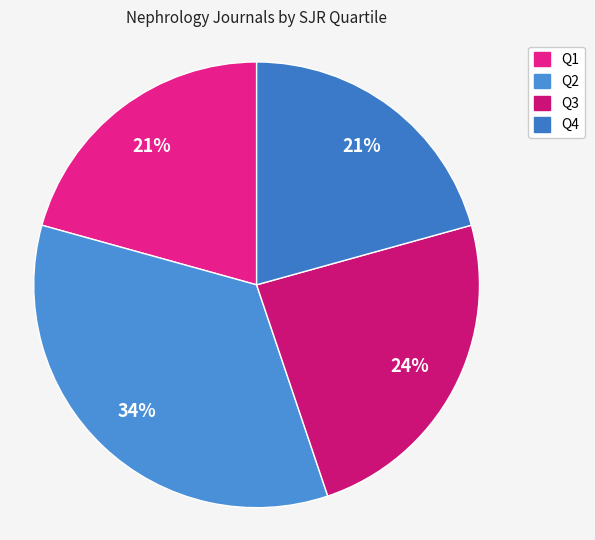

To the nearest percent, what percentage of the pie is Q4?

21%